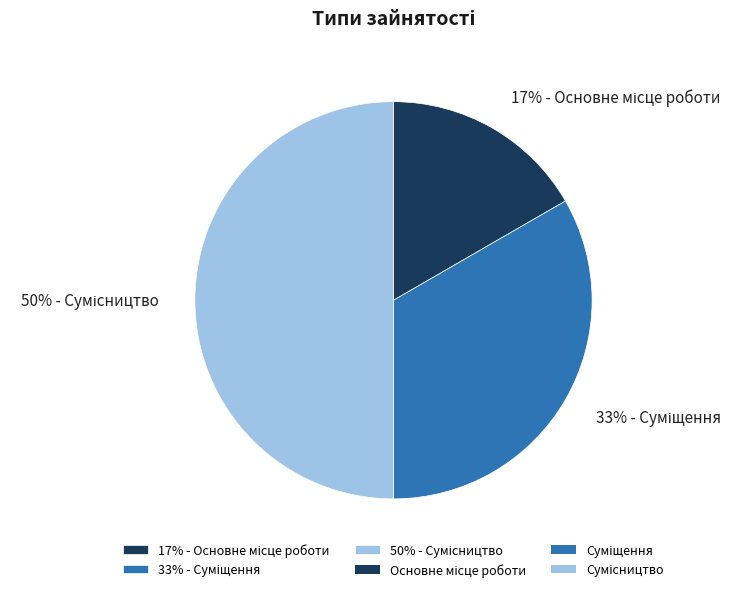

To the nearest percent, what is the average slice percentage?

33%